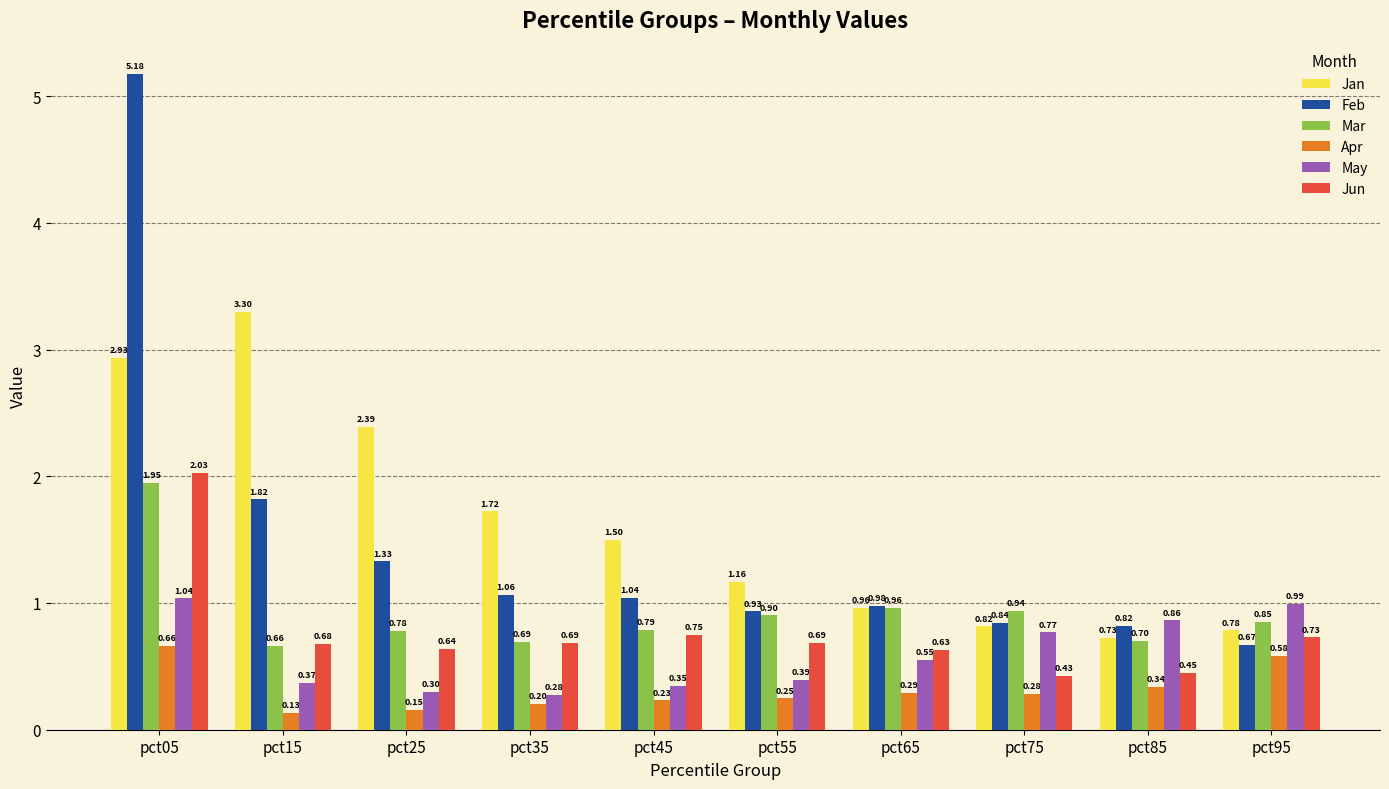

Which series has the largest total across all categories?

Jan